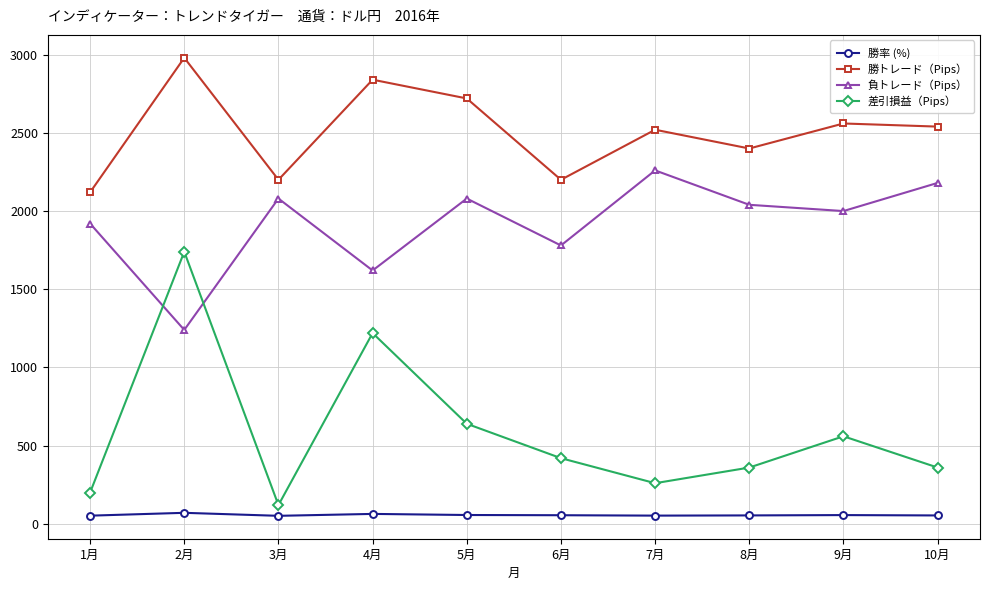

Between 2月 and 9月, which series saw the biggest shift?

差引損益（Pips）